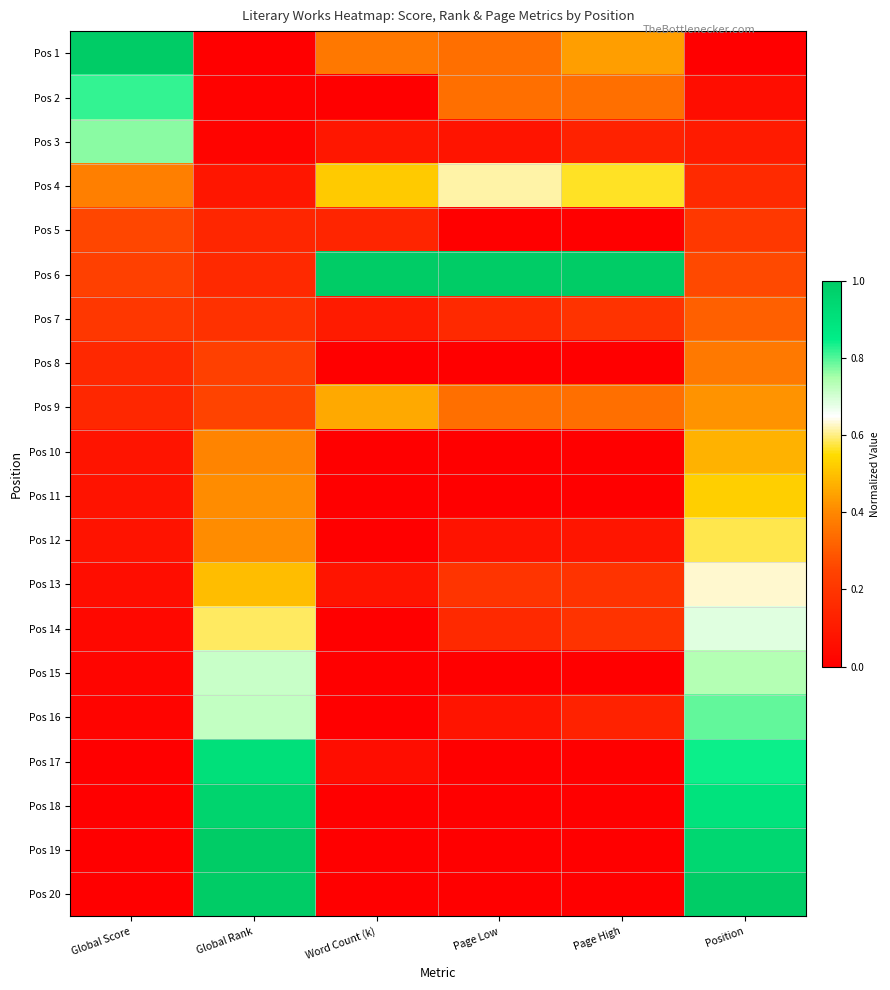

Reading left to right, extract all data points from this chart.

Pos 1: Global Score=1.0	Global Rank=0.0	Word Count (k)=0.4	Page Low=0.3	Page High=0.4	Position=0.0
Pos 2: Global Score=0.8	Global Rank=0.0	Word Count (k)=0.0	Page Low=0.3	Page High=0.3	Position=0.1
Pos 3: Global Score=0.8	Global Rank=0.0	Word Count (k)=0.1	Page Low=0.1	Page High=0.1	Position=0.1
Pos 4: Global Score=0.4	Global Rank=0.1	Word Count (k)=0.5	Page Low=0.6	Page High=0.6	Position=0.2
Pos 5: Global Score=0.3	Global Rank=0.1	Word Count (k)=0.1	Page Low=0.0	Page High=0.0	Position=0.2
Pos 6: Global Score=0.2	Global Rank=0.2	Word Count (k)=1.0	Page Low=1.0	Page High=1.0	Position=0.3
Pos 7: Global Score=0.2	Global Rank=0.2	Word Count (k)=0.1	Page Low=0.2	Page High=0.2	Position=0.3
Pos 8: Global Score=0.2	Global Rank=0.2	Word Count (k)=0.0	Page Low=0.0	Page High=0.0	Position=0.4
Pos 9: Global Score=0.1	Global Rank=0.2	Word Count (k)=0.5	Page Low=0.3	Page High=0.3	Position=0.4
Pos 10: Global Score=0.1	Global Rank=0.4	Word Count (k)=0.0	Page Low=0.0	Page High=0.0	Position=0.5
Pos 11: Global Score=0.1	Global Rank=0.4	Word Count (k)=0.0	Page Low=0.0	Page High=0.0	Position=0.5
Pos 12: Global Score=0.1	Global Rank=0.4	Word Count (k)=0.0	Page Low=0.1	Page High=0.1	Position=0.6
Pos 13: Global Score=0.1	Global Rank=0.5	Word Count (k)=0.1	Page Low=0.2	Page High=0.2	Position=0.6
Pos 14: Global Score=0.0	Global Rank=0.6	Word Count (k)=0.0	Page Low=0.2	Page High=0.2	Position=0.7
Pos 15: Global Score=0.0	Global Rank=0.7	Word Count (k)=0.0	Page Low=0.0	Page High=0.0	Position=0.7
Pos 16: Global Score=0.0	Global Rank=0.7	Word Count (k)=0.0	Page Low=0.1	Page High=0.1	Position=0.8
Pos 17: Global Score=0.0	Global Rank=0.9	Word Count (k)=0.1	Page Low=0.0	Page High=0.0	Position=0.8
Pos 18: Global Score=0.0	Global Rank=1.0	Word Count (k)=0.0	Page Low=0.0	Page High=0.0	Position=0.9
Pos 19: Global Score=0.0	Global Rank=1.0	Word Count (k)=0.0	Page Low=0.0	Page High=0.0	Position=0.9
Pos 20: Global Score=0.0	Global Rank=1.0	Word Count (k)=0.0	Page Low=0.0	Page High=0.0	Position=1.0